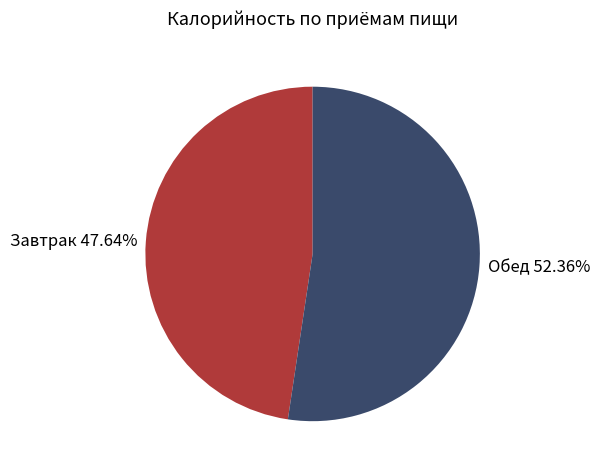

Approximately how many times larger is the value at Завтрак 47.64% compared to Обед 52.36%?

0.9